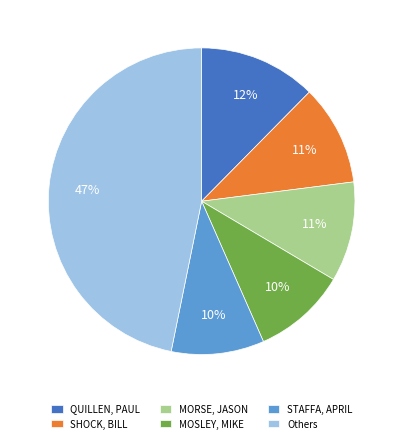

The MOSLEY, MIKE slice represents 10% of the pie. True or false?

True